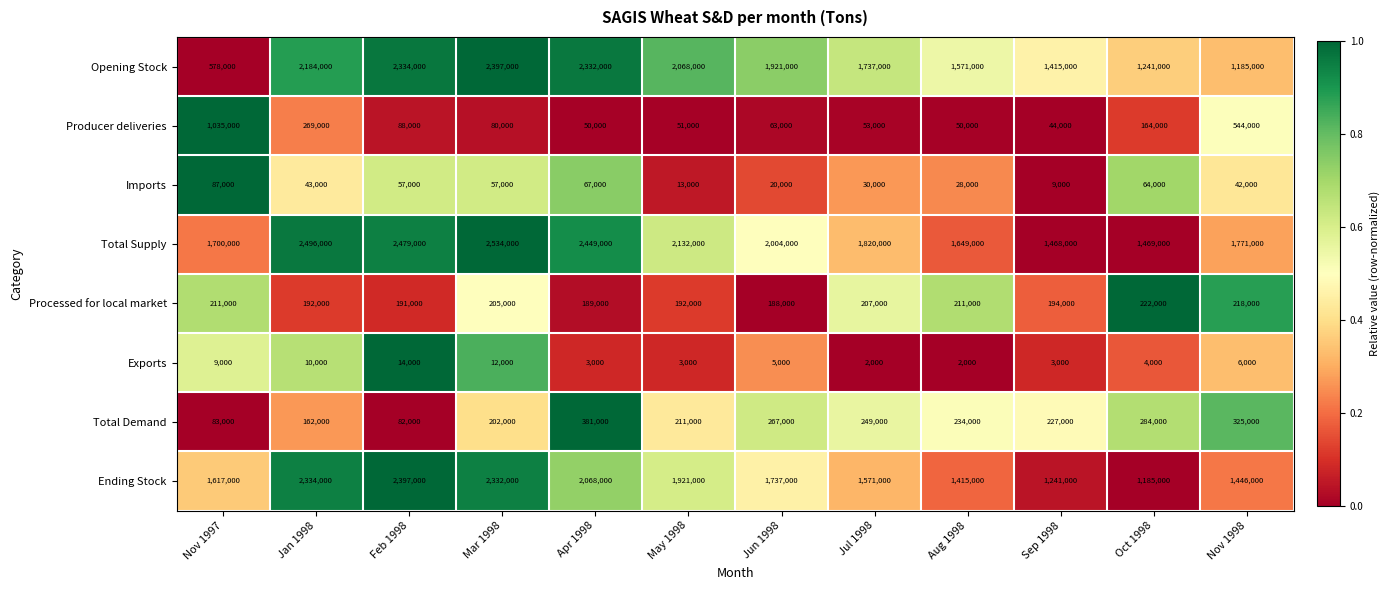

What is the difference between the highest and lowest values at Apr 1998?

2446000